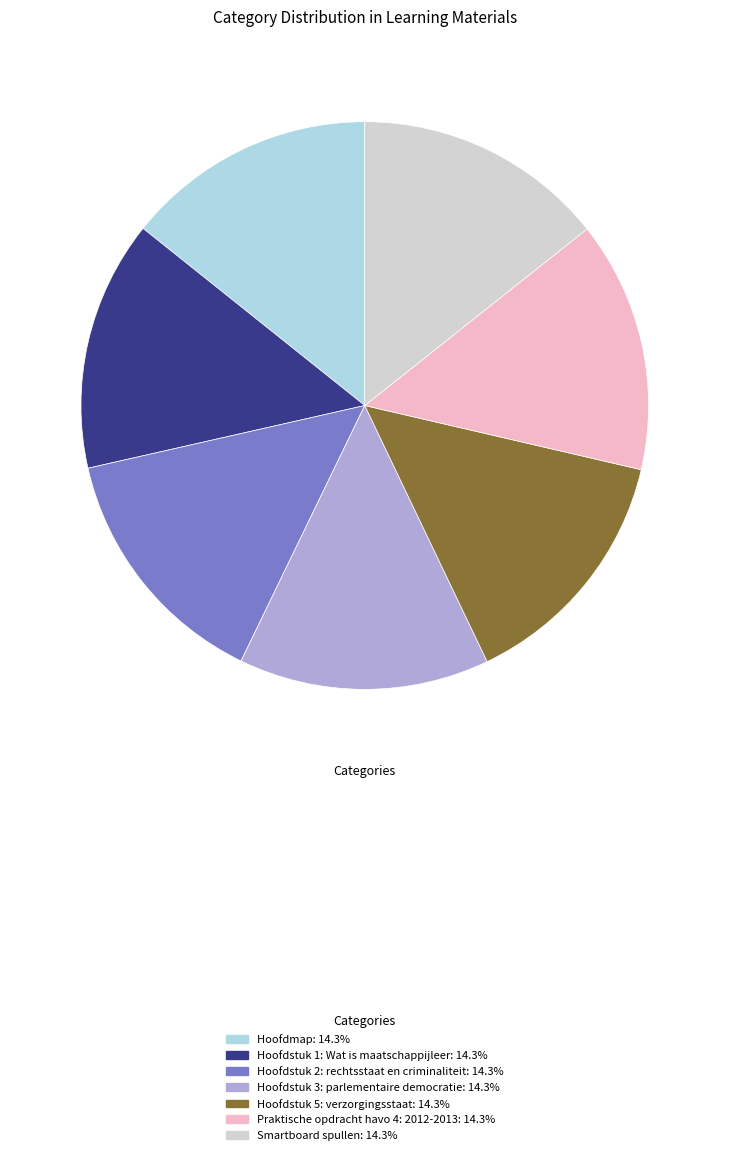

Does any single category account for the majority?

No